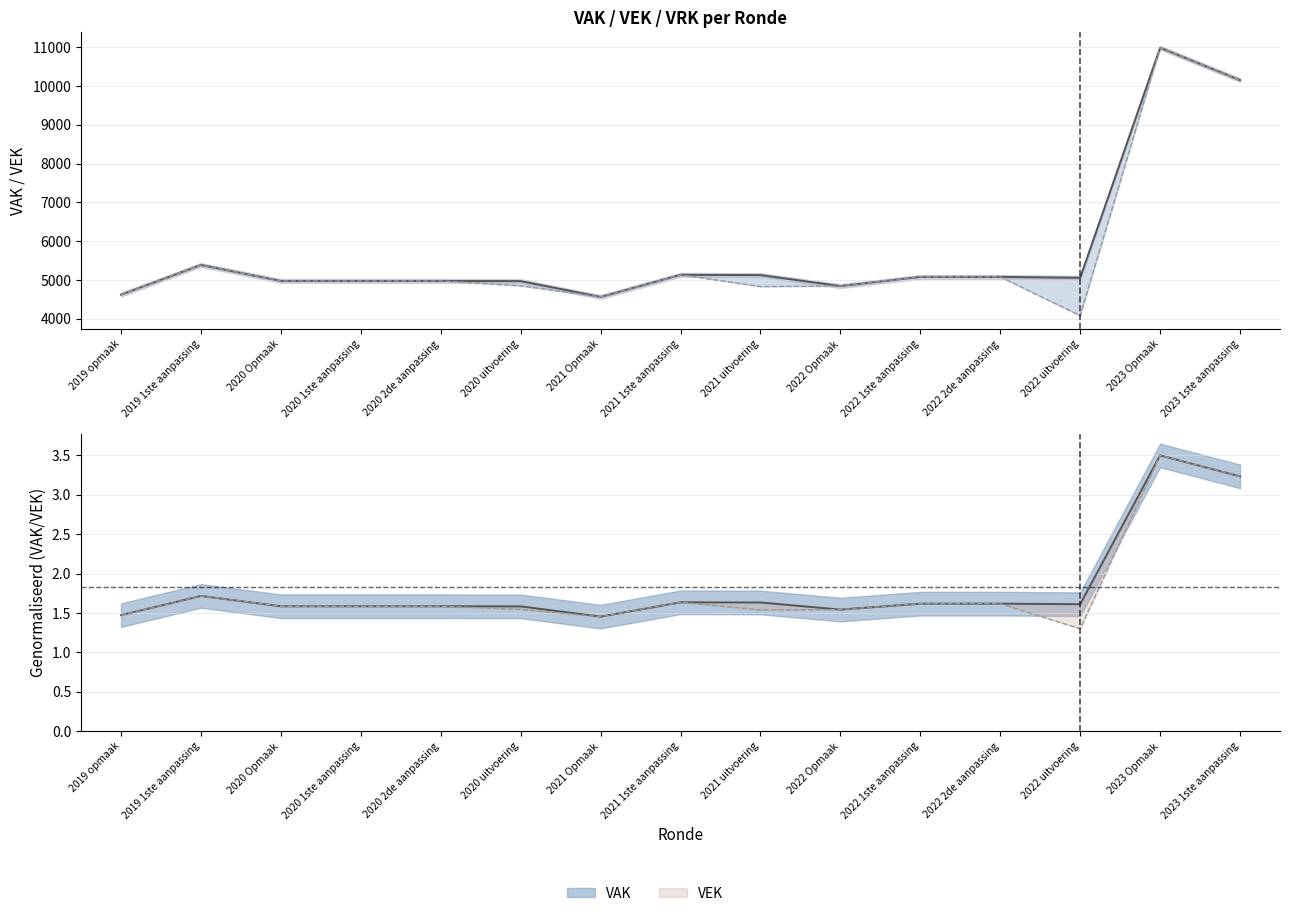

What is the average value of the VAK series?

5731